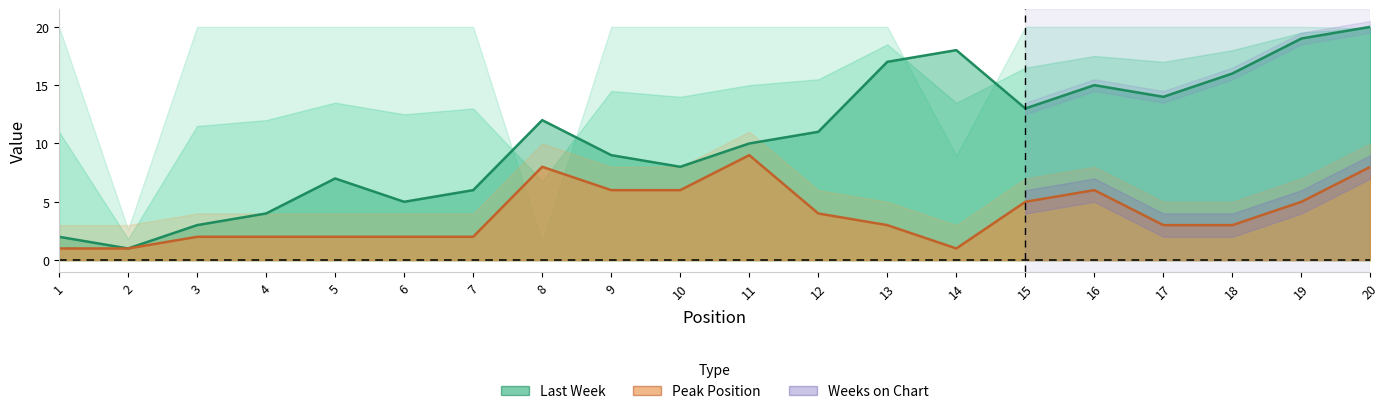

Reading left to right, list all the values displayed in this chart.

Last Week: 2	1	3	4	7	5	6	12	9	8	10	11	17	18	13	15	14	16	19	20
Peak Position: 1	1	2	2	2	2	2	8	6	6	9	4	3	1	5	6	3	3	5	8